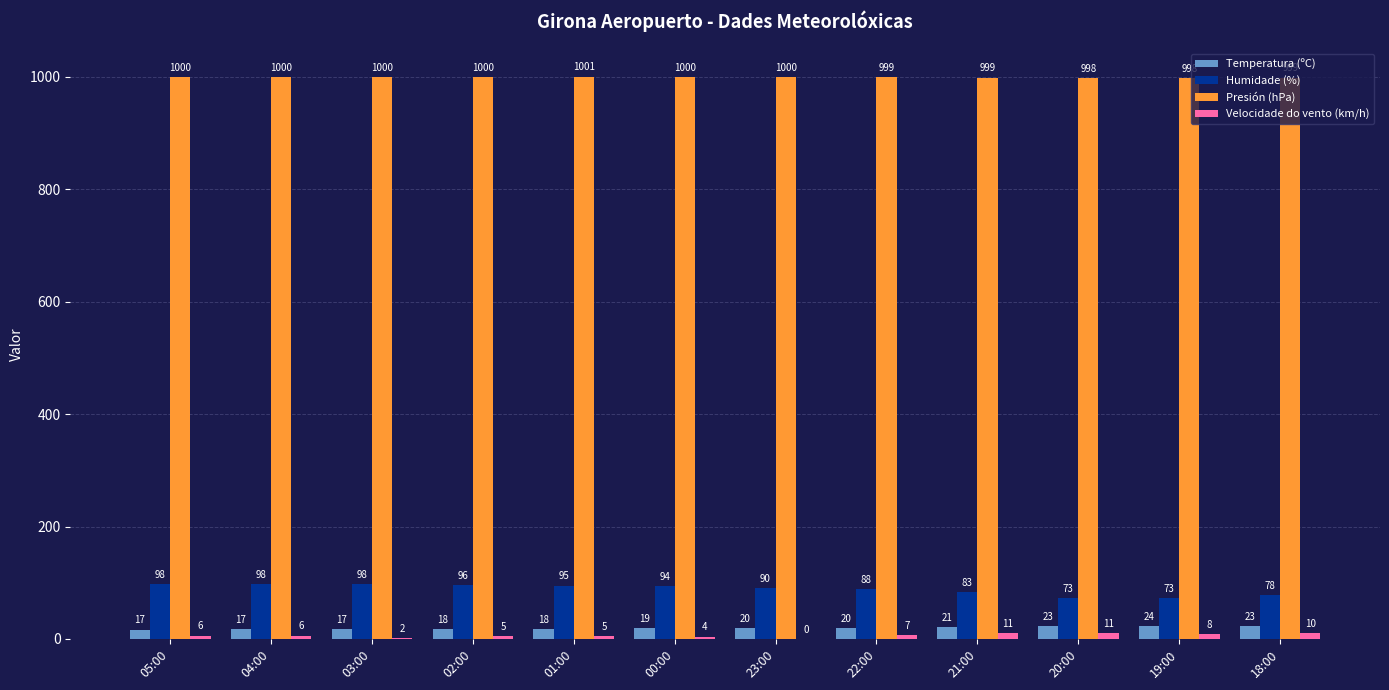

What is the approximate value of Presión (hPa) at 22:00?

999.4